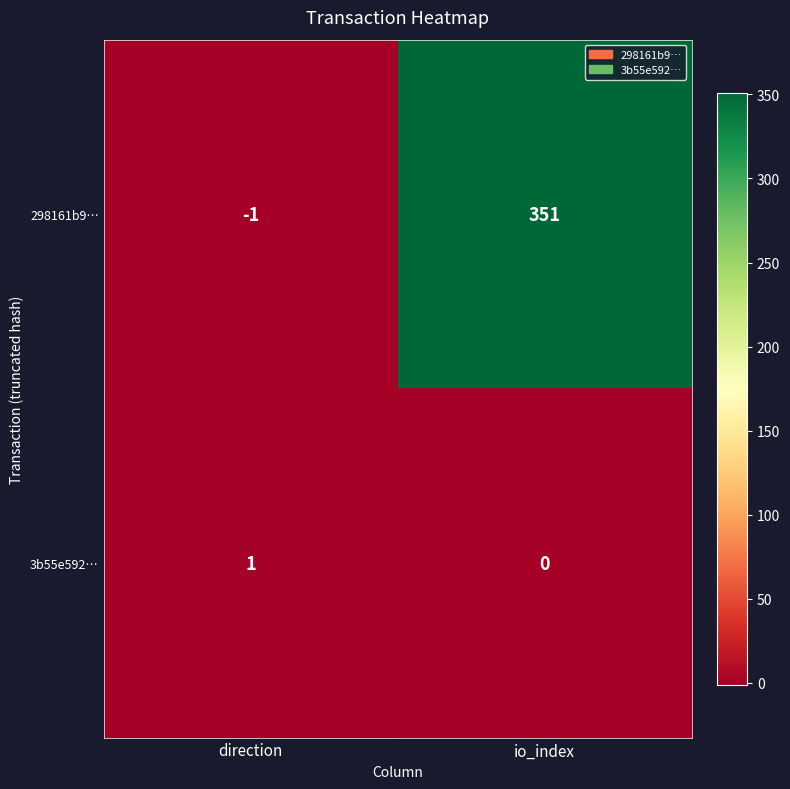

How many data points does each series have?

2